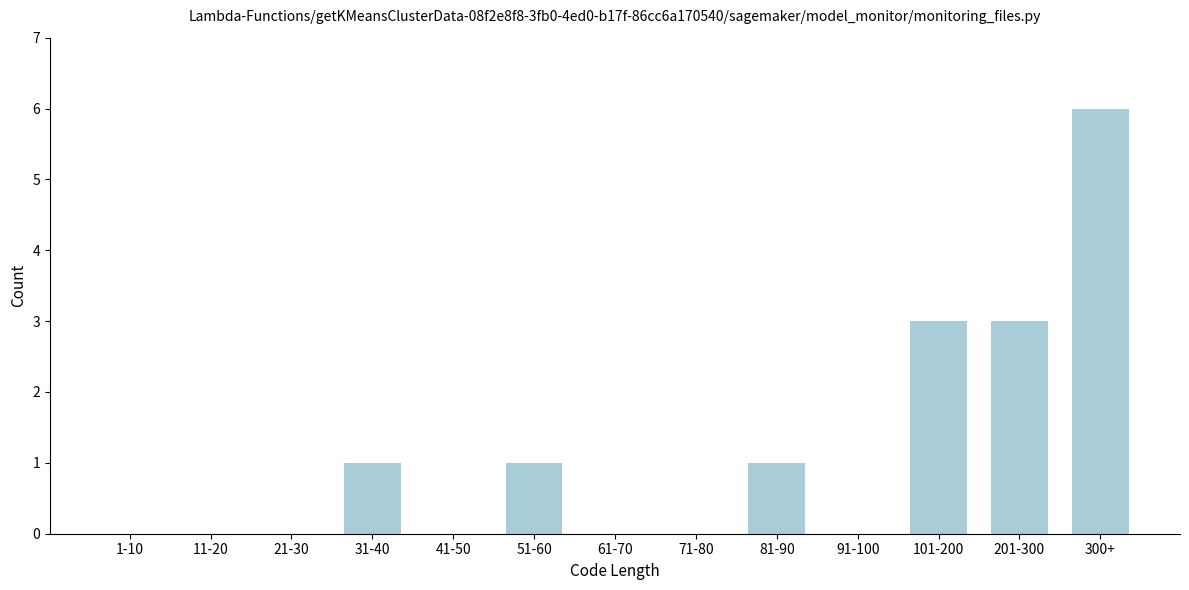

Reading left to right, transcribe all the data shown in this chart.

1-10=0	11-20=0	21-30=0	31-40=1	41-50=0	51-60=1	61-70=0	71-80=0	81-90=1	91-100=0	101-200=3	201-300=3	300+=6